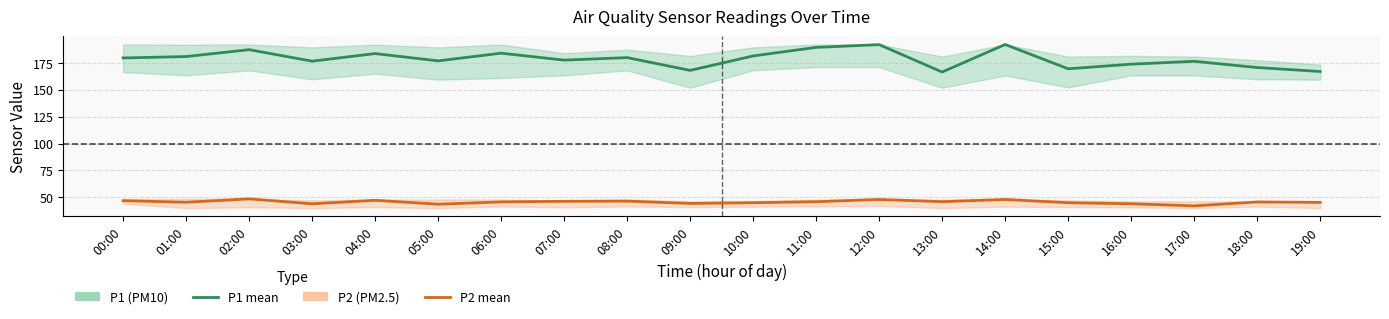

Which series changed the most between 04:00 and 07:00?

P1